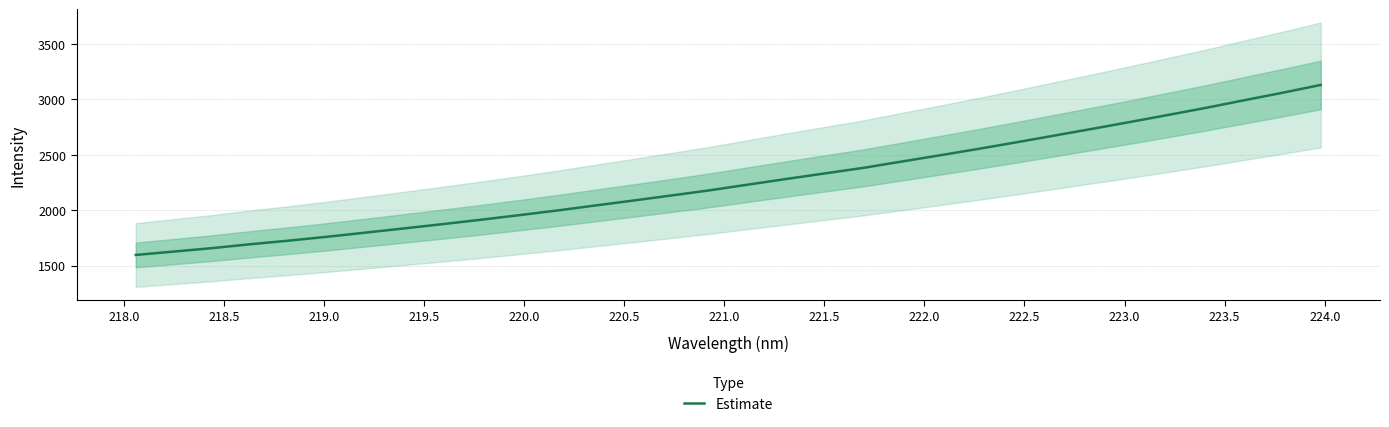

What is the greatest value displayed?

3130.5